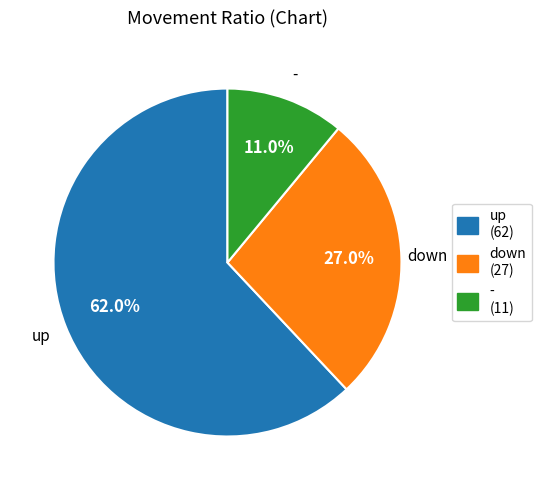

How many segments does this pie chart have?

3